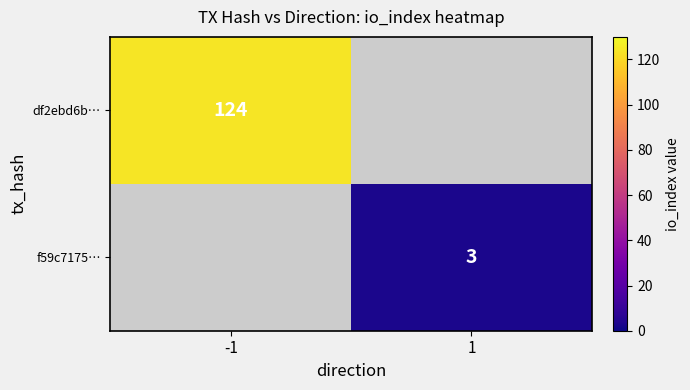

The f59c7175… series shows 3 at 1. True or false?

True